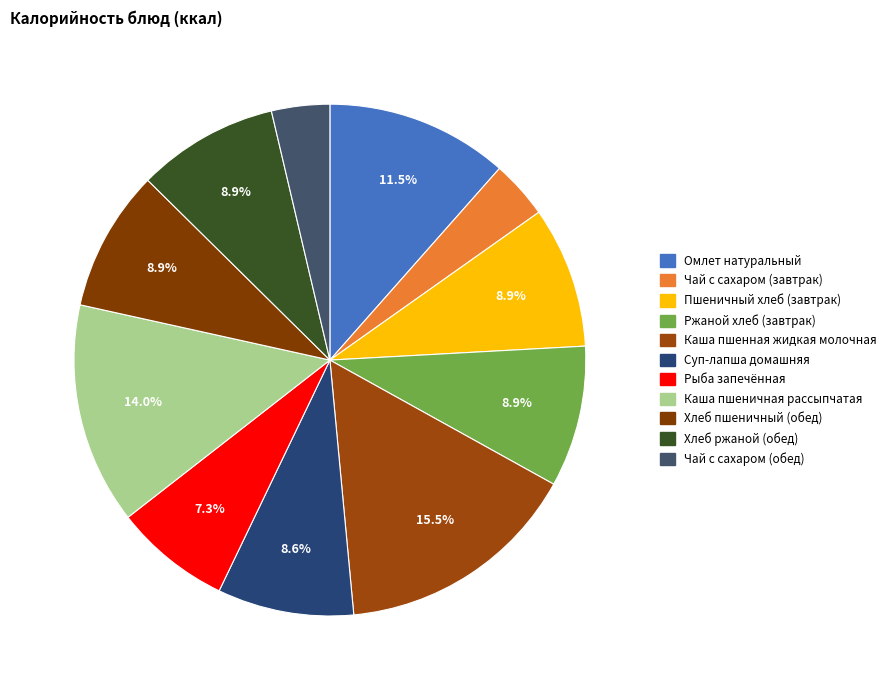

Does Чай с сахаром (обед) account for over 50% of the chart?

No